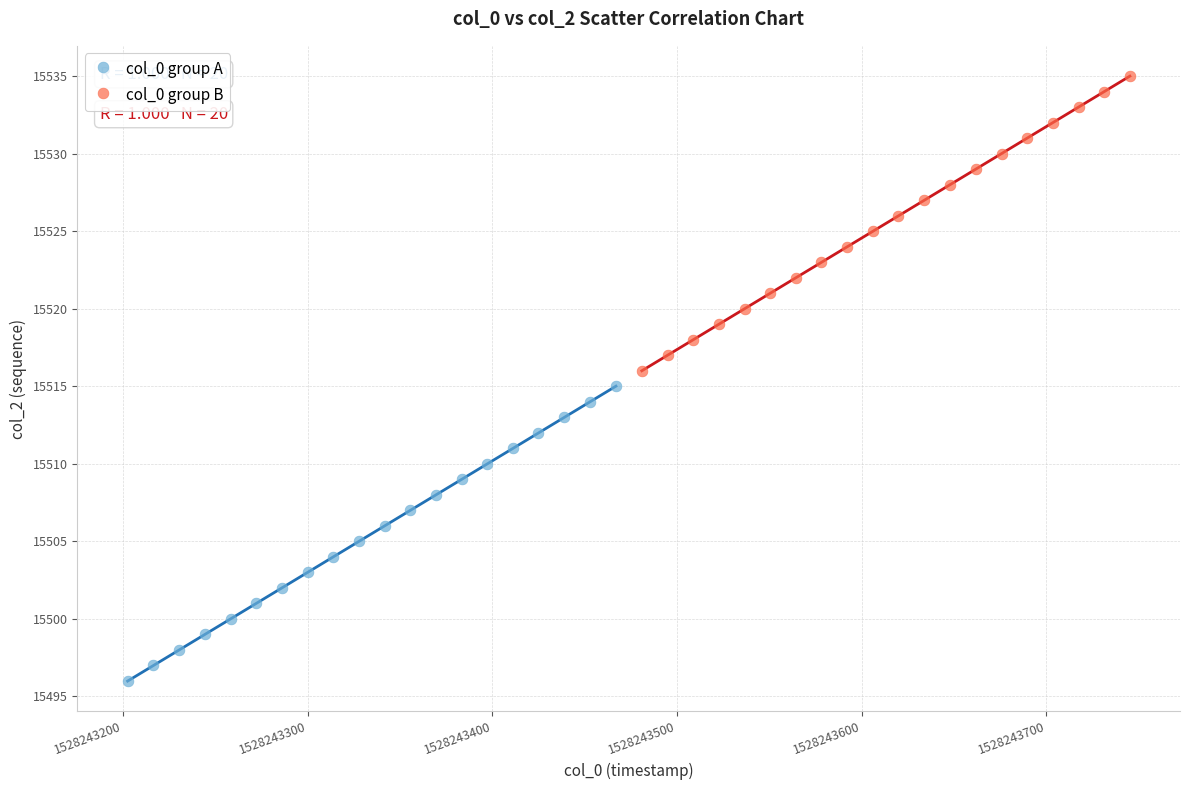

Which series reaches the minimum Y coordinate?

col_0 group A